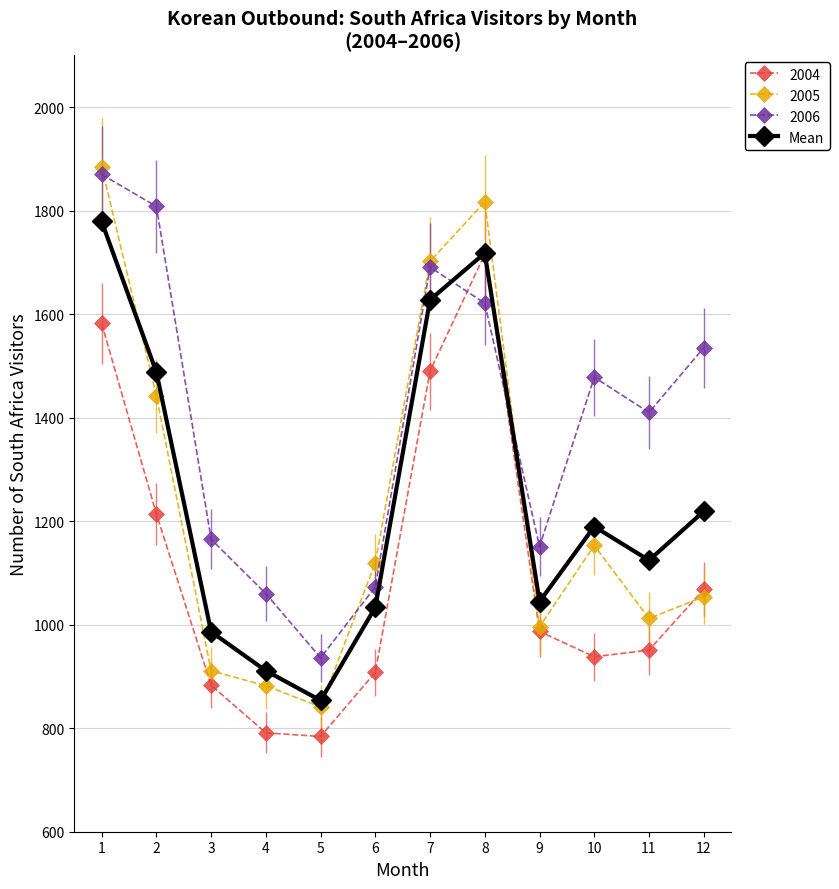

What is the difference between the highest and lowest values at 3?

282.0